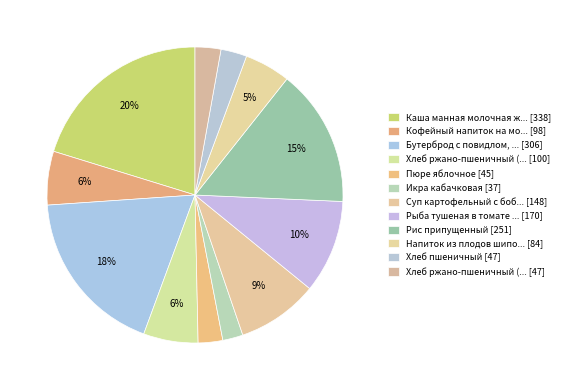

Count the number of slices in the pie.

12